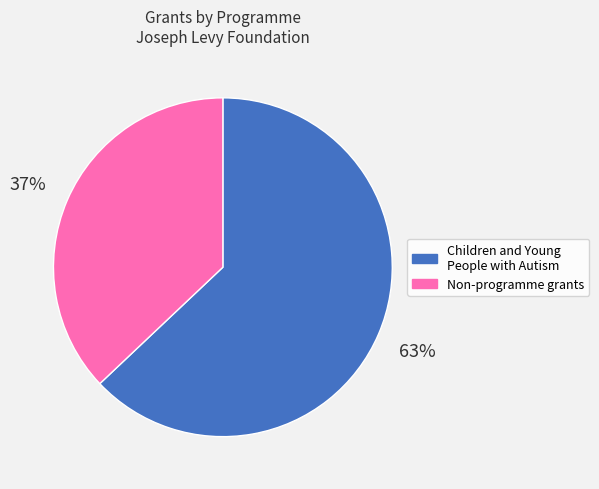

What percentage is the Non-programme grants slice, to the nearest percent?

37%